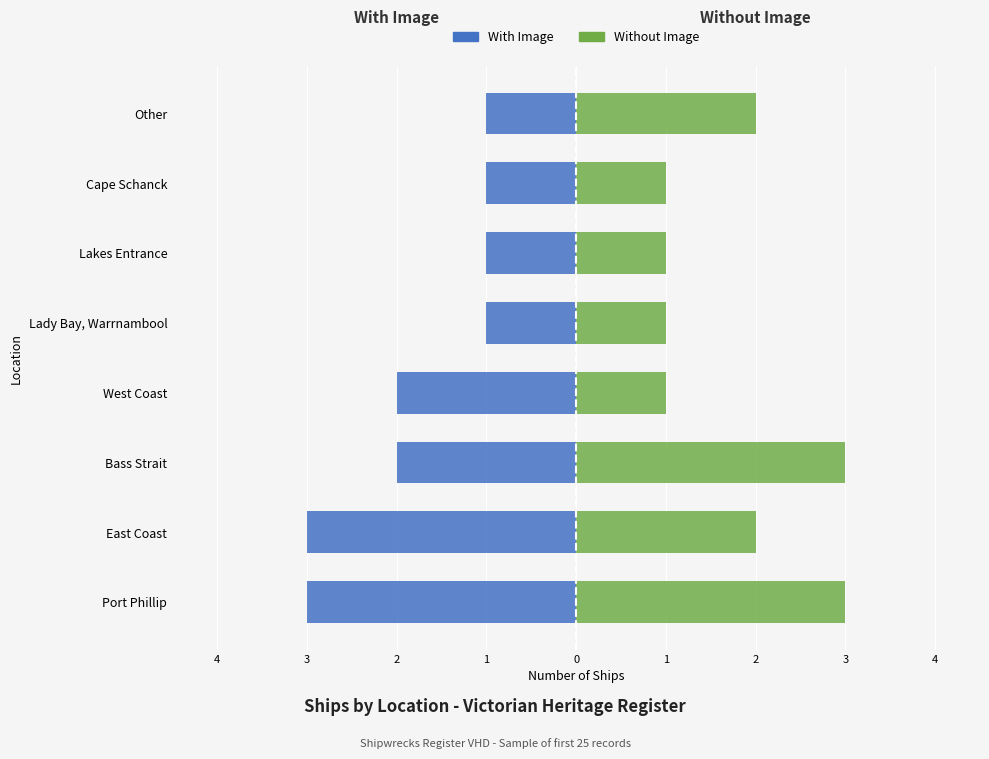

What is the value of the Without Image bar at the 3rd from the left?

3